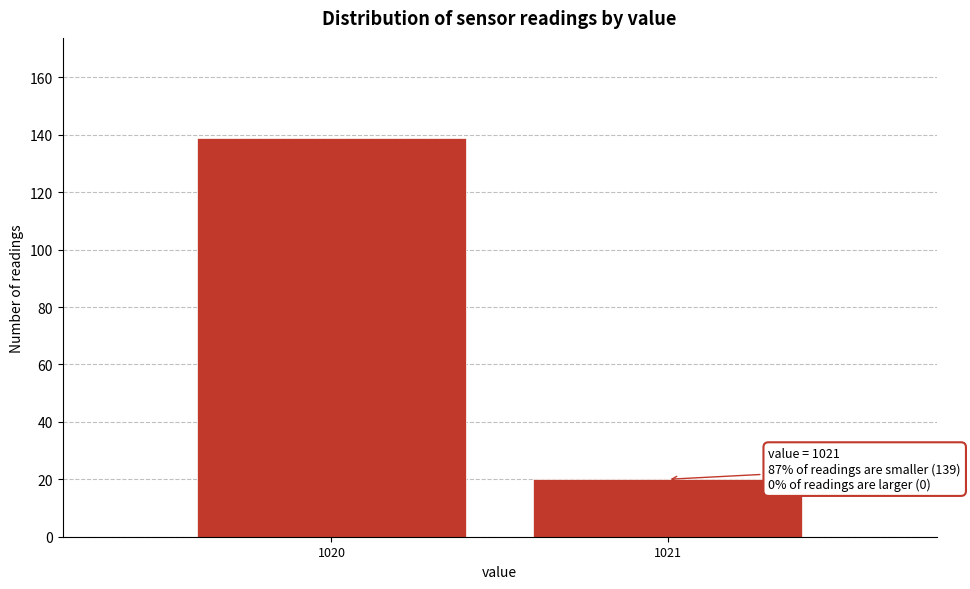

Reading left to right, what are all the values shown in this chart?

139	20